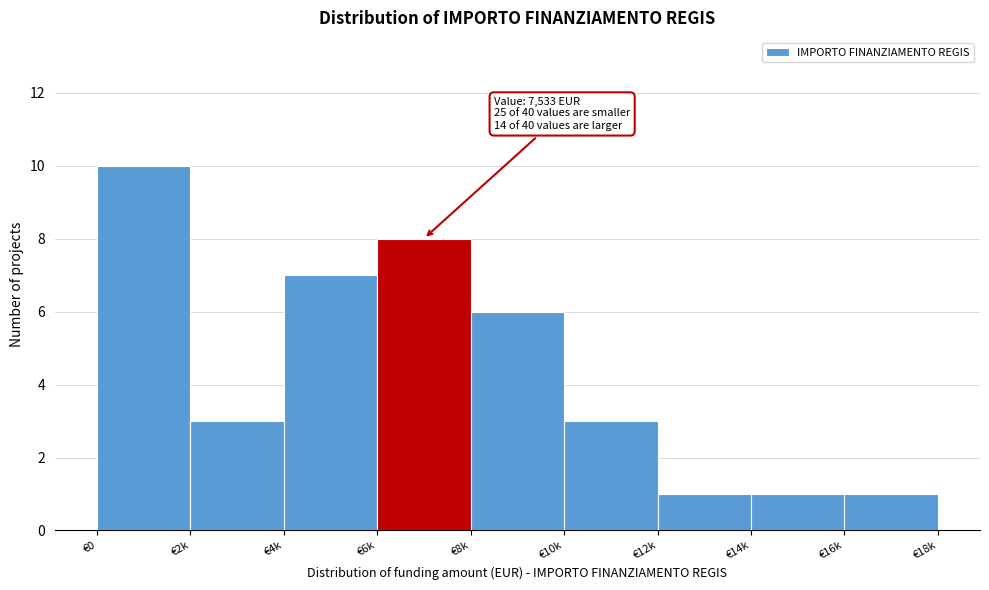

Reading left to right, what are all the values shown in this chart?

€0=10	€2k=3	€4k=7	€6k=8	€8k=6	€10k=3	€12k=1	€14k=1	€16k=1